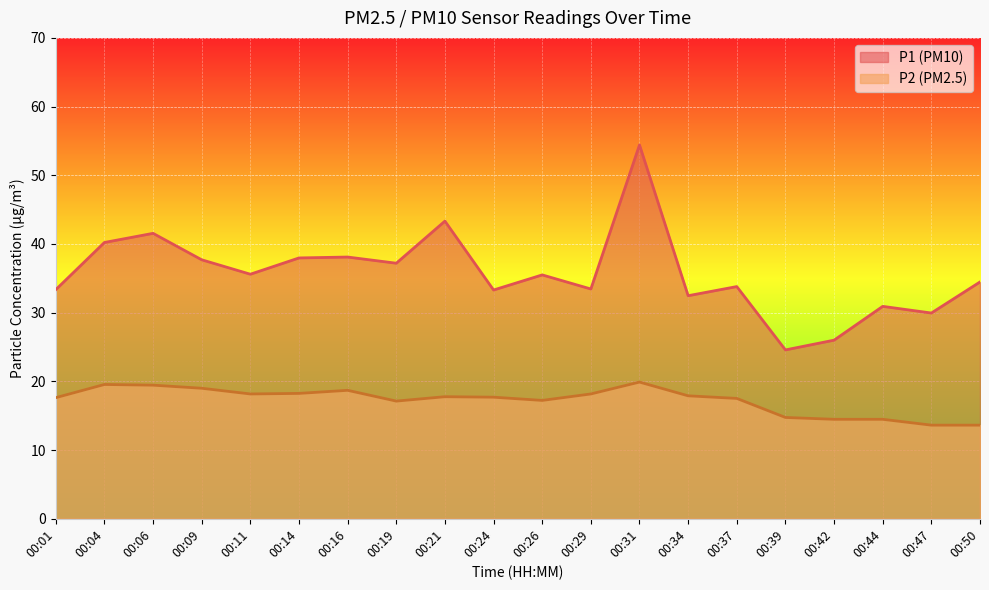

The P1 series shows 35.6 at 00:11. True or false?

True